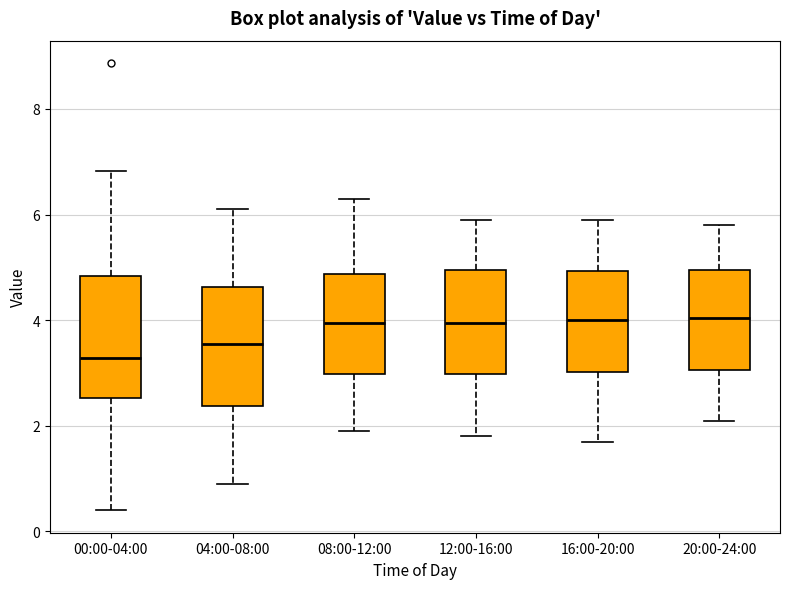

Reading left to right, transcribe this box plot: for each box, give where its median line is, the range the box spans, and where its two whiskers end, as read against the y-axis. The values are not printed on the chart, so give them approximately, as read against the axis.

00:00-04:00: median 3.2, box 2.6 to 4.8, whiskers 0.4 to 6.8
04:00-08:00: median 3.6, box 2.4 to 4.6, whiskers 1.0 to 6.2
08:00-12:00: median 4.0, box 3.0 to 4.8, whiskers 2.0 to 6.4
12:00-16:00: median 4.0, box 3.0 to 5.0, whiskers 1.8 to 6.0
16:00-20:00: median 4.0, box 3.0 to 5.0, whiskers 1.8 to 6.0
20:00-24:00: median 4.0, box 3.0 to 5.0, whiskers 2.2 to 5.8